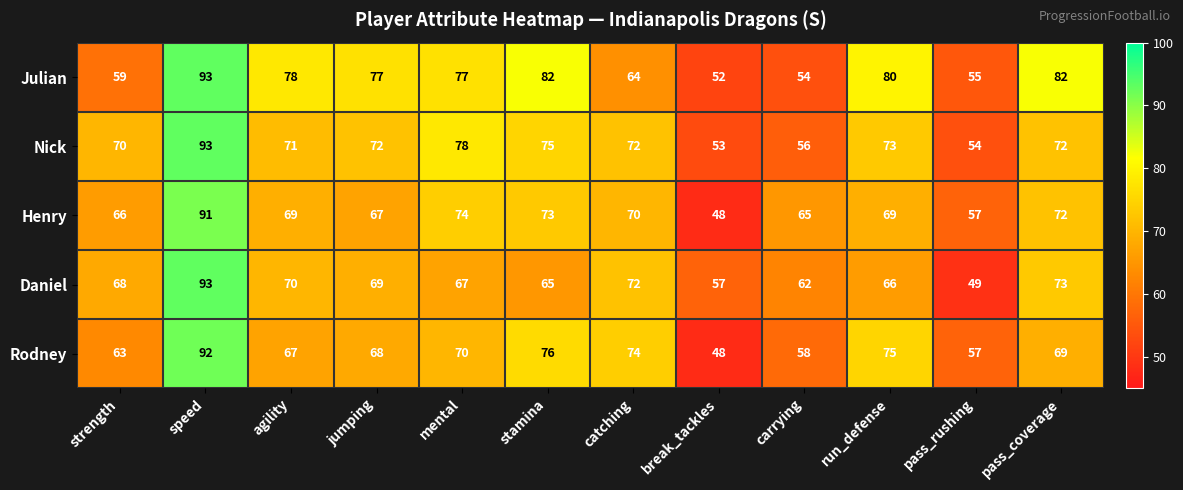

What is the smallest value displayed?

48